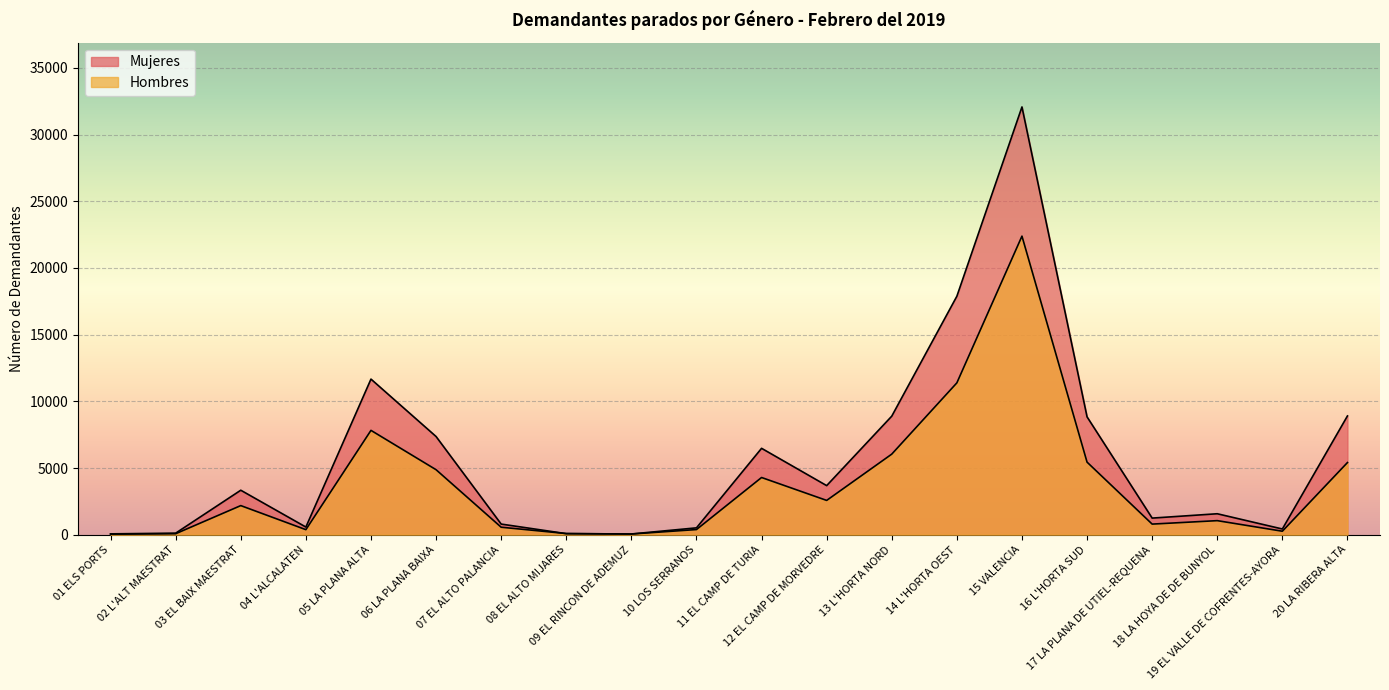

At which label is Mujeres closest to 16062?

14 L'HORTA OEST